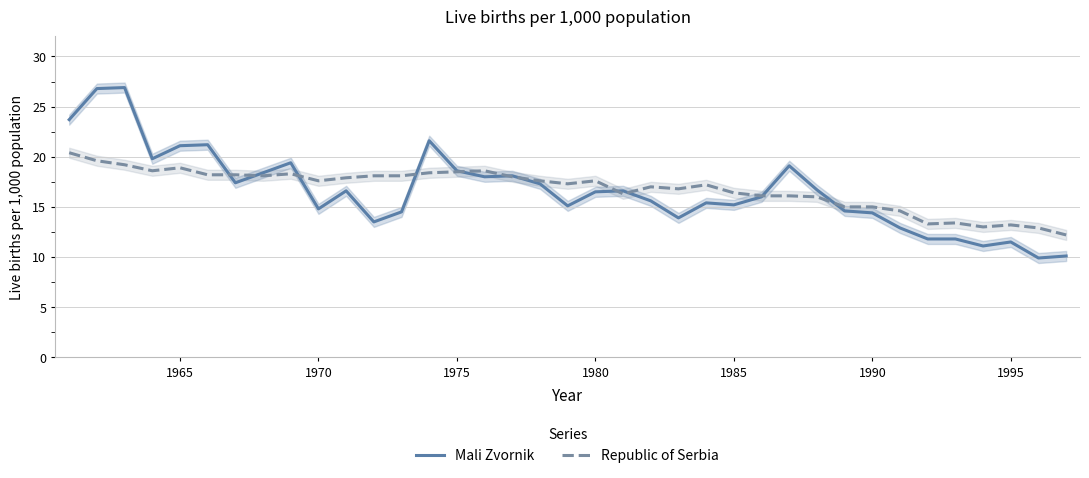

What is the minimum value for Republic of Serbia?

12.2